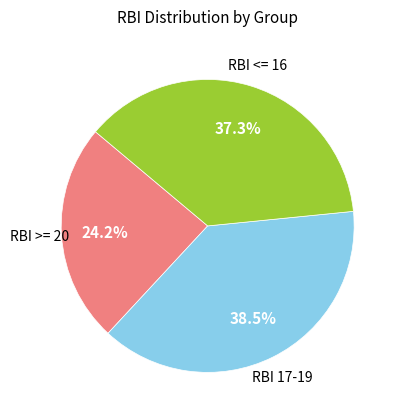

Is there any slice that represents more than half of the pie?

No